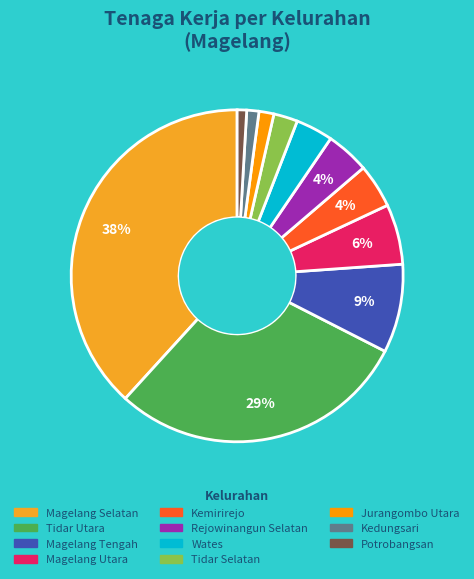

What is the change in value from Kedungsari to Potrobangsan?

-8